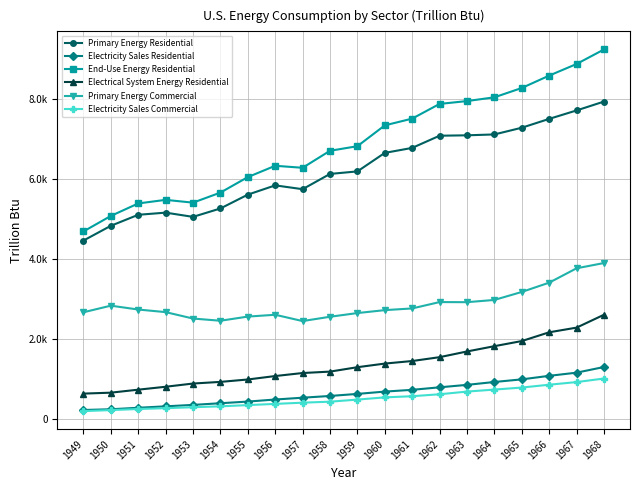

Does the chart display data point markers on the line(s)?

Yes